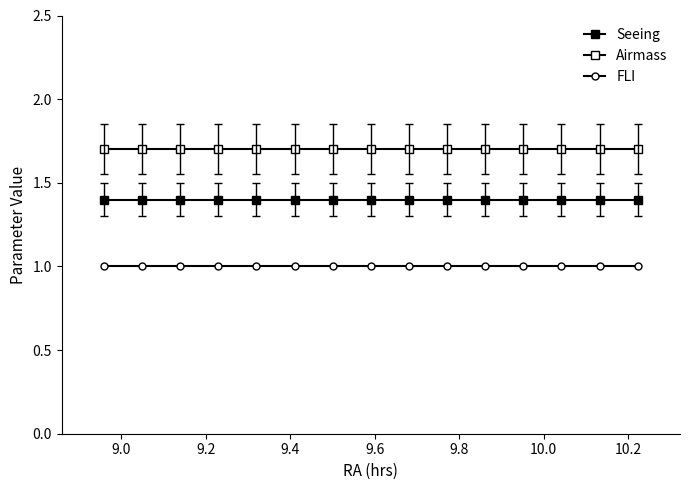

How many distinct data groups are displayed?

3